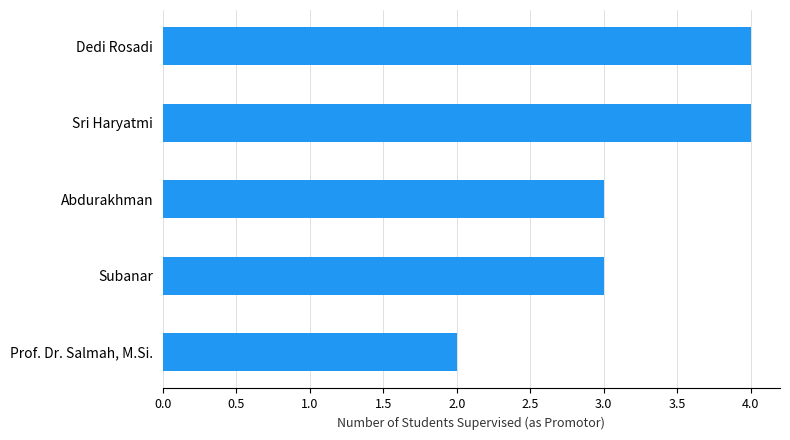

How many bars are there in total?

5